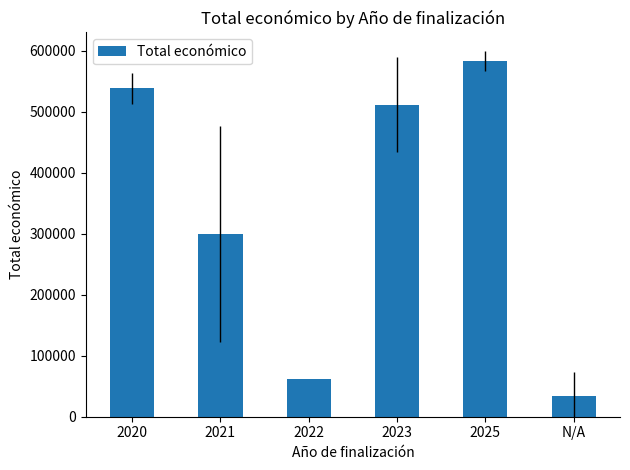

How many values exceed 511171?

3